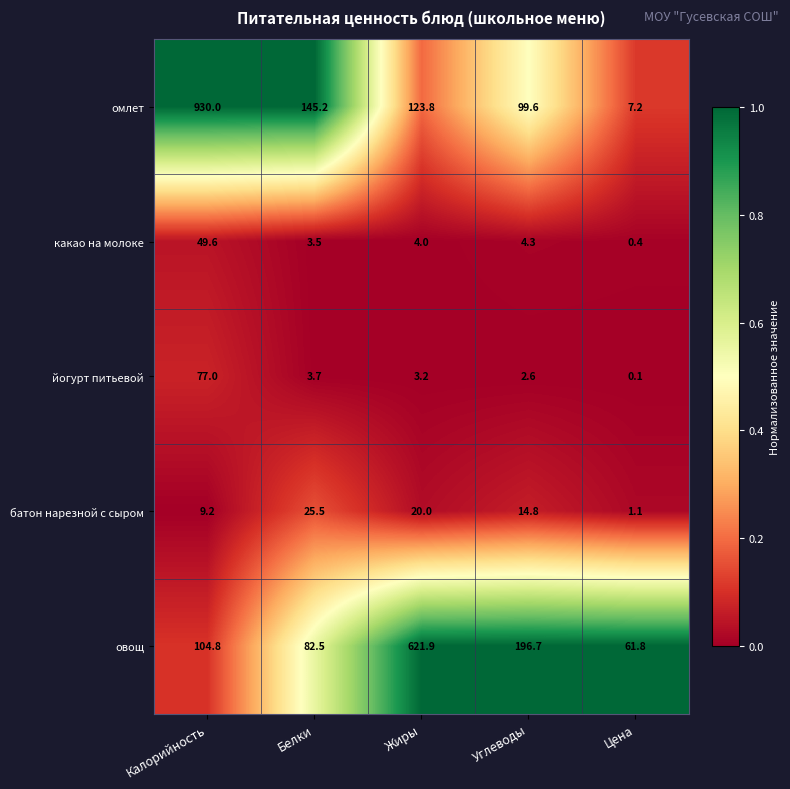

Reading left to right, transcribe all the data shown in this chart.

омлет: 930.0	145.2	123.8	99.6	7.2
какао на молоке: 49.6	3.5	4.0	4.3	0.4
йогурт питьевой: 77.0	3.7	3.2	2.6	0.1
батон нарезной с сыром: 9.2	25.5	20.0	14.8	1.1
овощ: 104.8	82.5	621.9	196.7	61.8